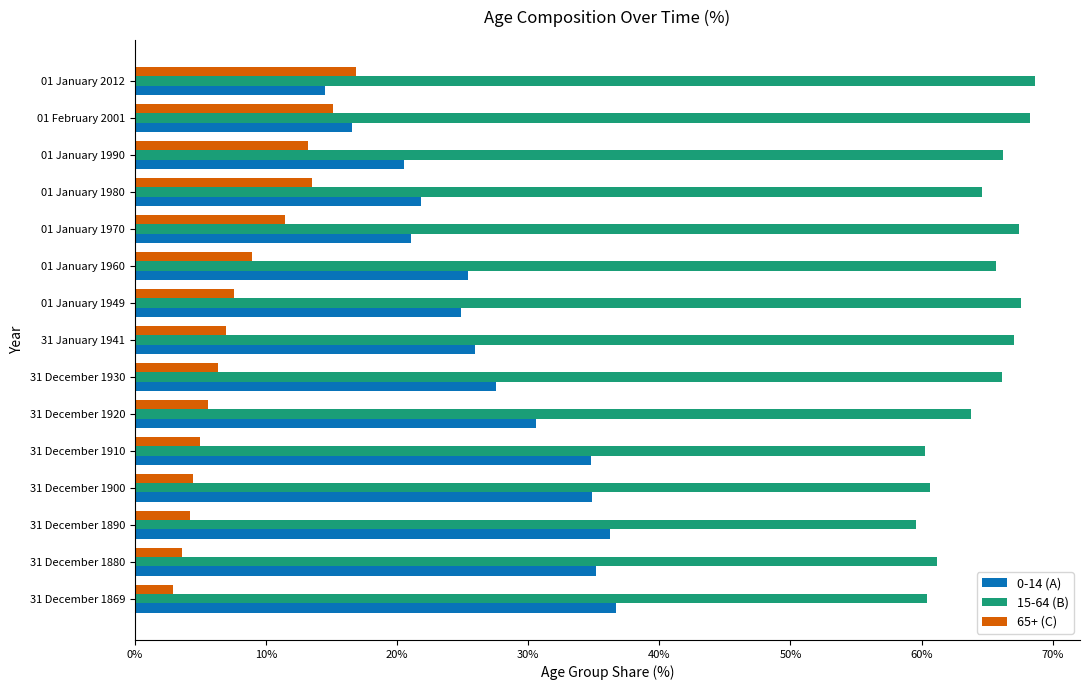

What is the smallest value displayed?

2.9